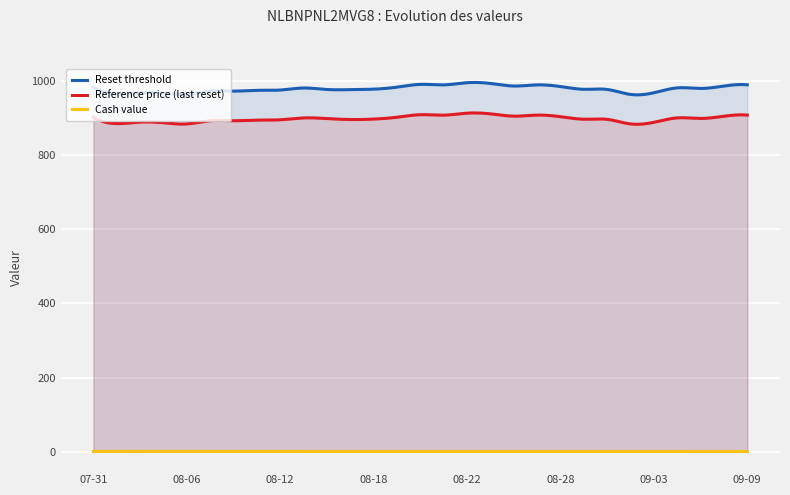

Reading right to left, transcribe all the data shown in this chart.

Reset threshold: 989.4	986.1	979.6	981.2	968.0	963.4	976.9	977.3	984.8	989.2	986.1	993.1	995.1	989.2	990.6	983.1	977.7	976.4	976.8	980.8	975.3	974.6	972.4	972.4	963.5	966.9	967.7	964.5	983.2
Reference price (last reset): 907.7	904.7	898.7	900.2	888.3	883.9	896.3	896.6	903.5	907.7	904.9	911.1	912.9	907.5	908.8	902.0	897.0	895.8	898.3	900.1	895.1	894.1	892.5	892.5	883.9	887.1	888.8	884.9	902.1
Cash value: 0.5	0.5	0.6	0.5	0.6	0.7	0.6	0.6	0.5	0.5	0.5	0.5	0.5	0.5	0.5	0.6	0.6	0.6	0.6	0.6	0.6	0.6	0.6	0.6	0.7	0.7	0.7	0.7	0.6